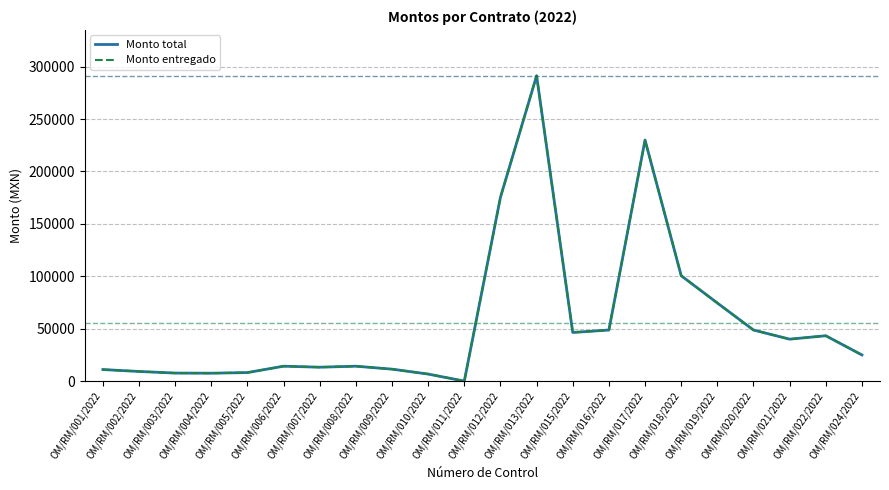

Which series changed the most between OM/RM/002/2022 and OM/RM/021/2022?

Monto total